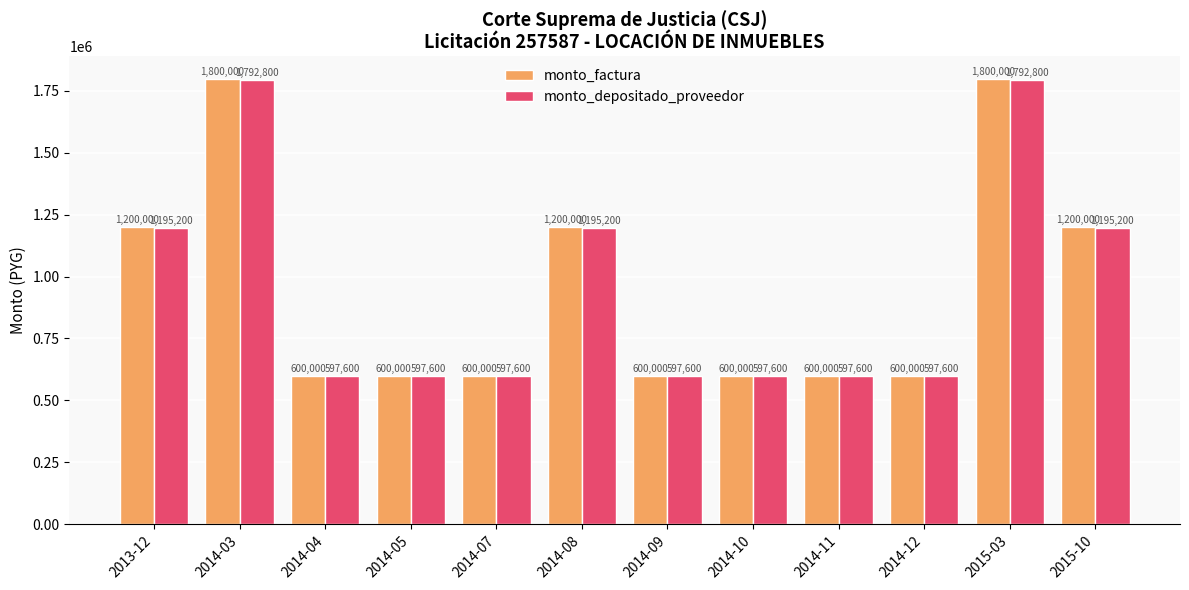

Reading right to left, list all the values displayed in this chart.

monto_factura: 1200000	1800000	600000	600000	600000	600000	1200000	600000	600000	600000	1800000	1200000
monto_depositado_proveedor: 1195200	1792800	597600	597600	597600	597600	1195200	597600	597600	597600	1792800	1195200